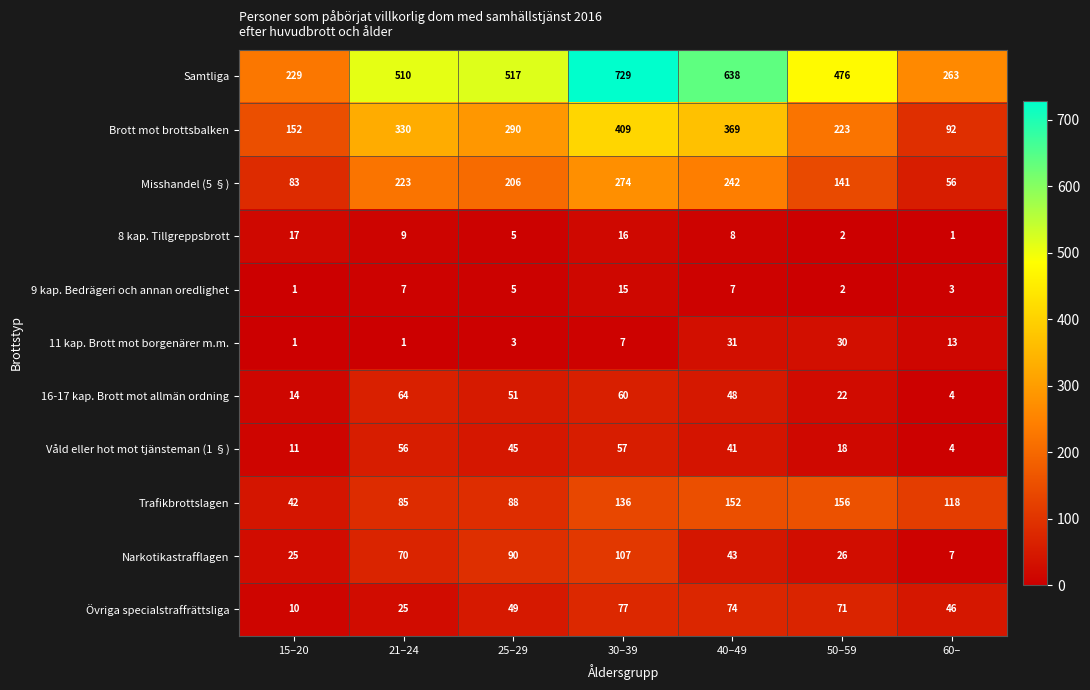

What is the lowest value of the Övriga specialstraffrättsliga series?

10